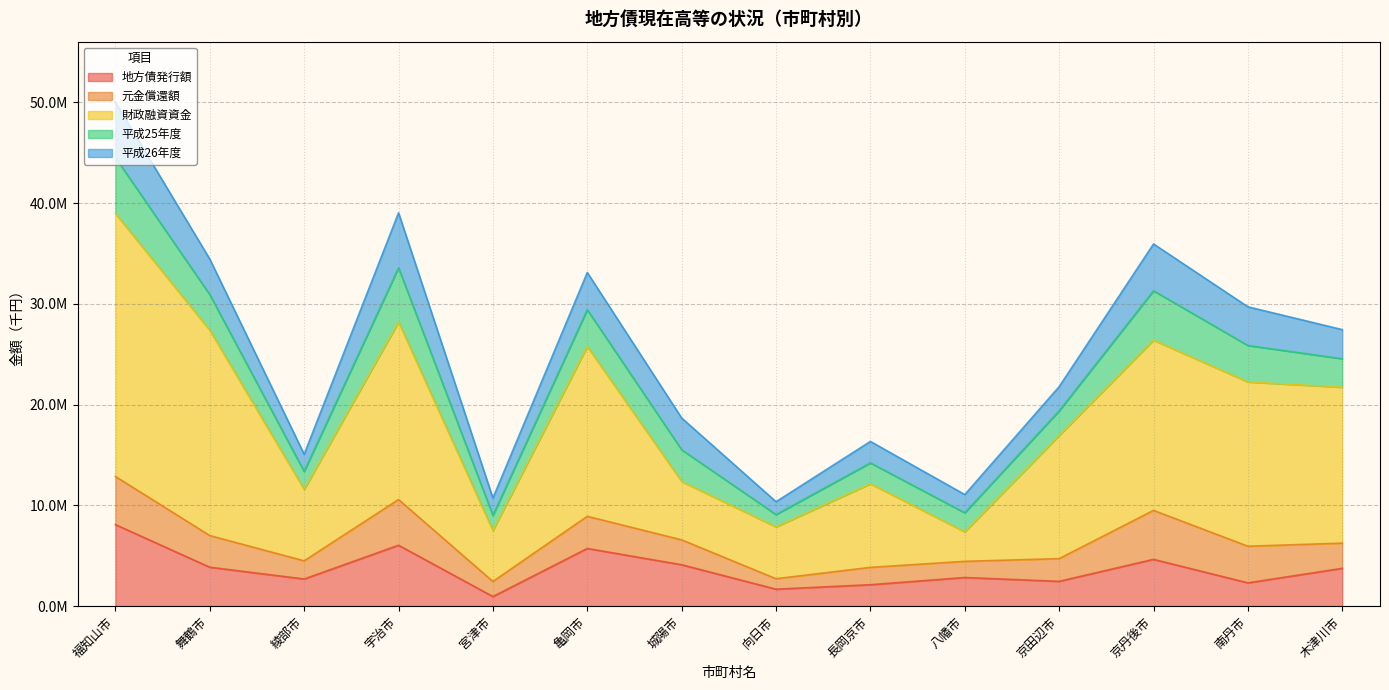

What is the spread (max minus min) of values at 宮津市?

4097396